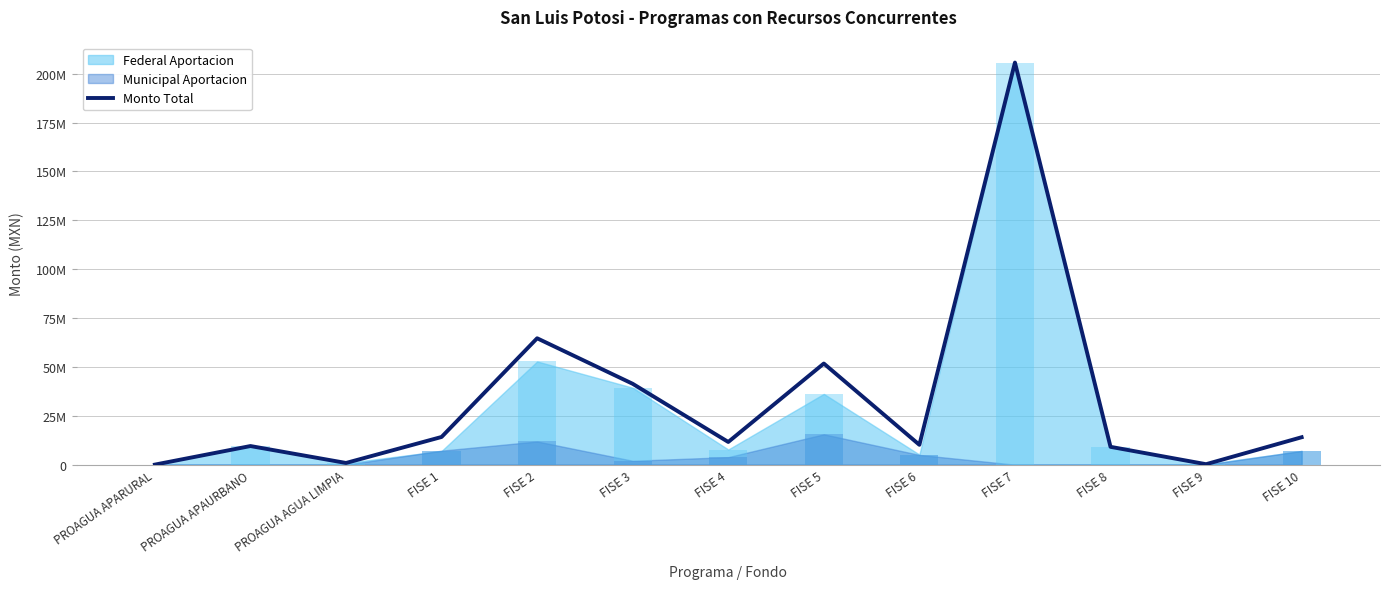

Read the value at FISE 9.

240000.0